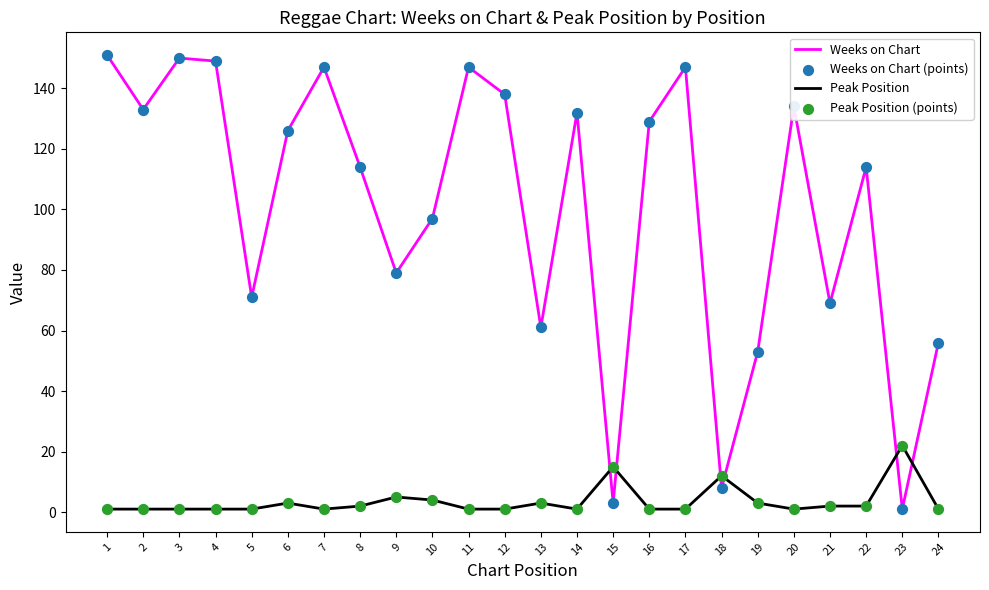

Is the value of Peak Position at 20 greater than the value of Weeks on Chart at 24?

No